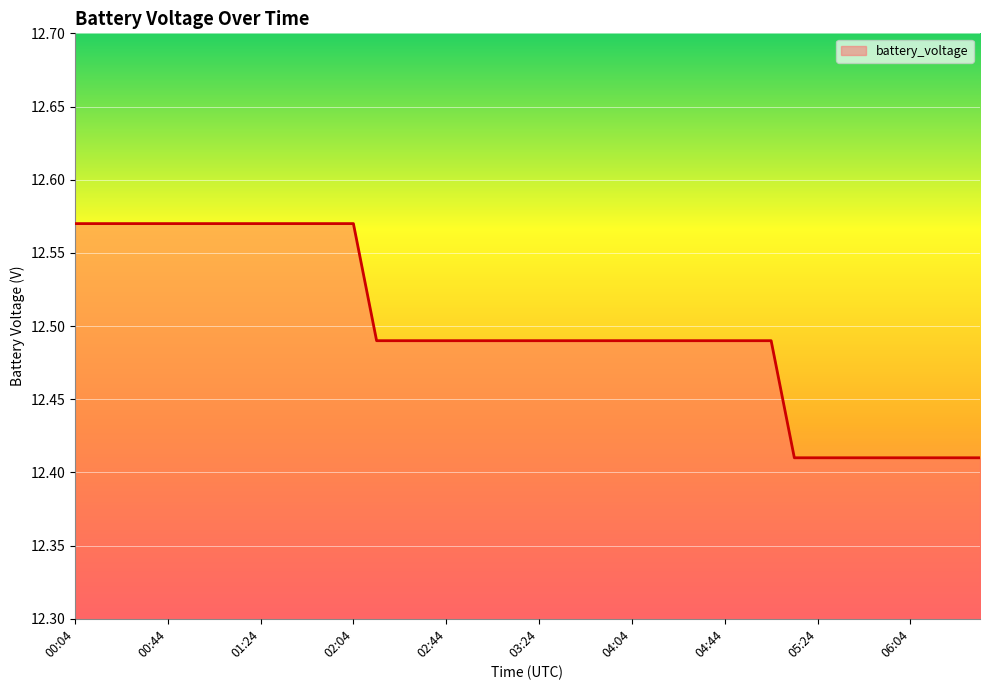

List the labels in order of value, smallest first.

05:14, 05:24, 05:34, 05:44, 05:54, 06:04, 06:14, 06:24, 06:34, 02:14, 02:24, 02:34, 02:44, 02:54, 03:04, 03:14, 03:24, 03:34, 03:44, 03:54, 04:04, 04:14, 04:24, 04:34, 04:44, 04:54, 05:04, 00:04, 00:14, 00:24, 00:34, 00:44, 00:54, 01:04, 01:14, 01:24, 01:34, 01:44, 01:54, 02:04